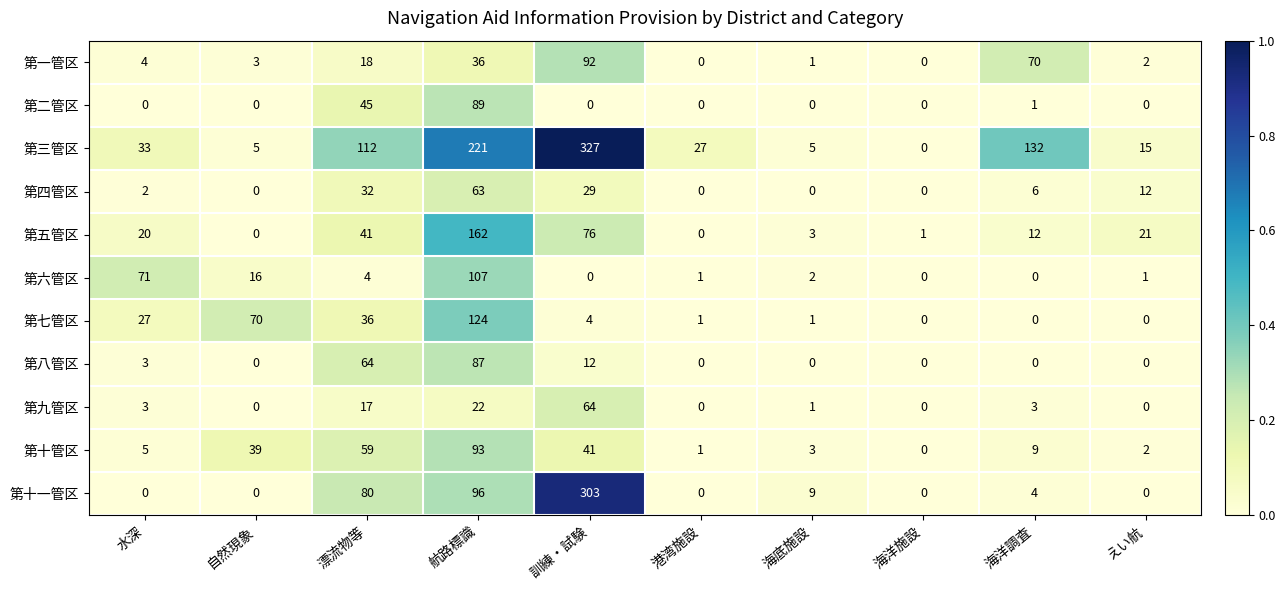

What is the sum of all 第四管区 values?

144